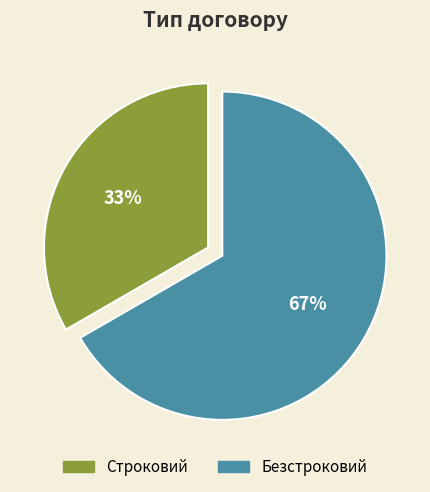

Does Безстроковий account for over 50% of the chart?

Yes